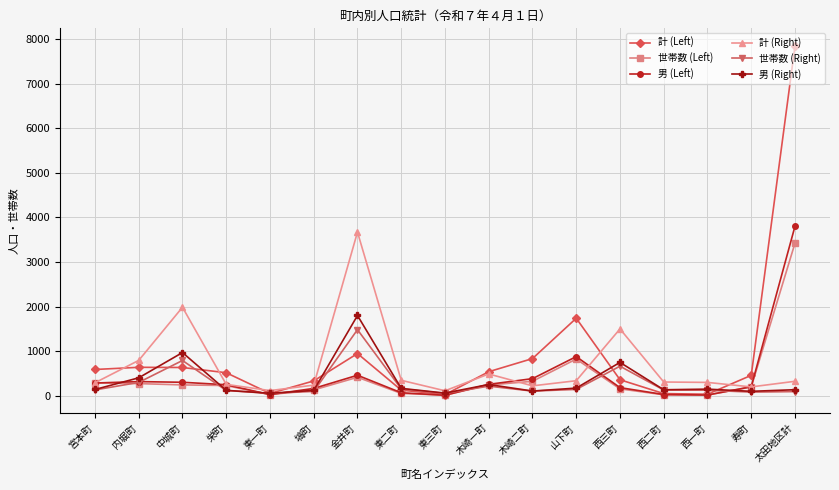

What is the difference between the 世帯数 (Right) values at 金井町 and 宮本町?

1353